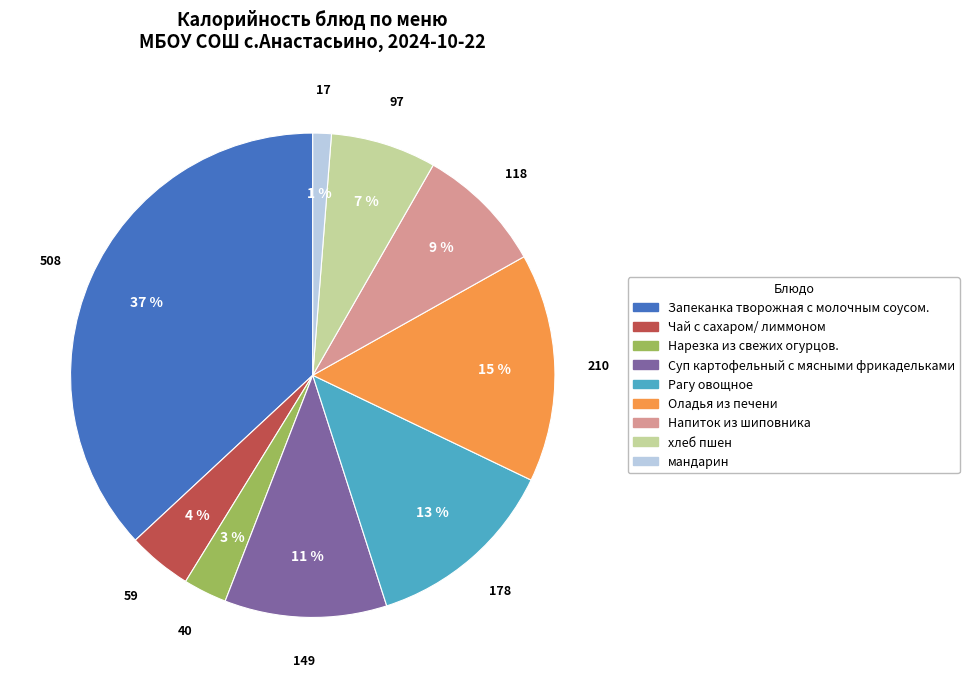

Which slice is the largest?

Запеканка творожная с молочным соусом.